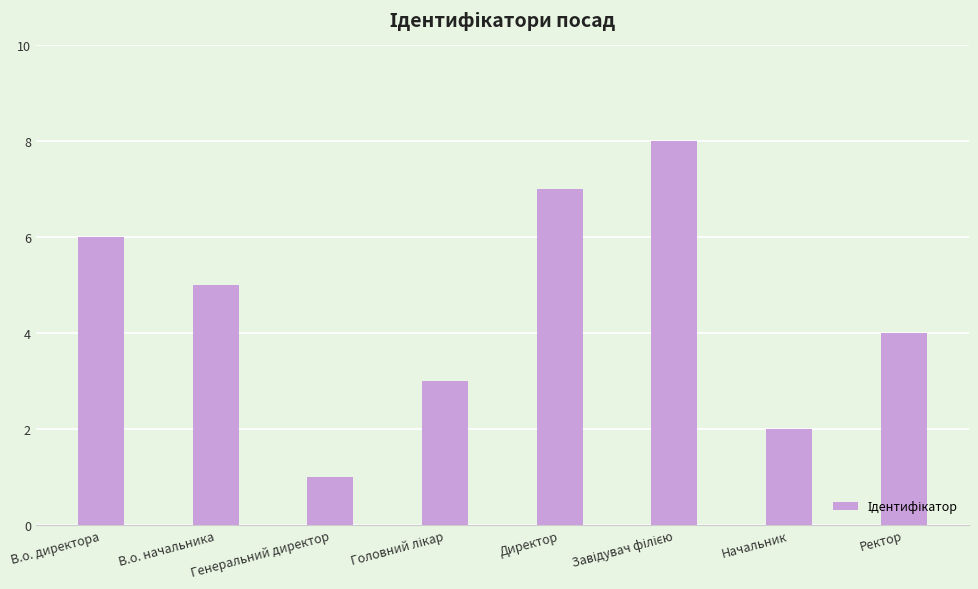

What is the change in value from Директор to Начальник?

-5